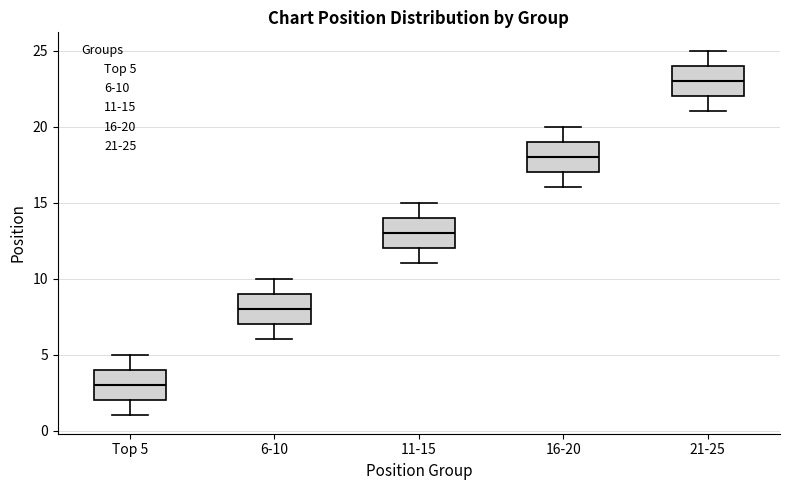

Where is the upper edge of the box for 21-25 on the y-axis? The values are not printed on the chart, so give them approximately, as read against the axis.

24